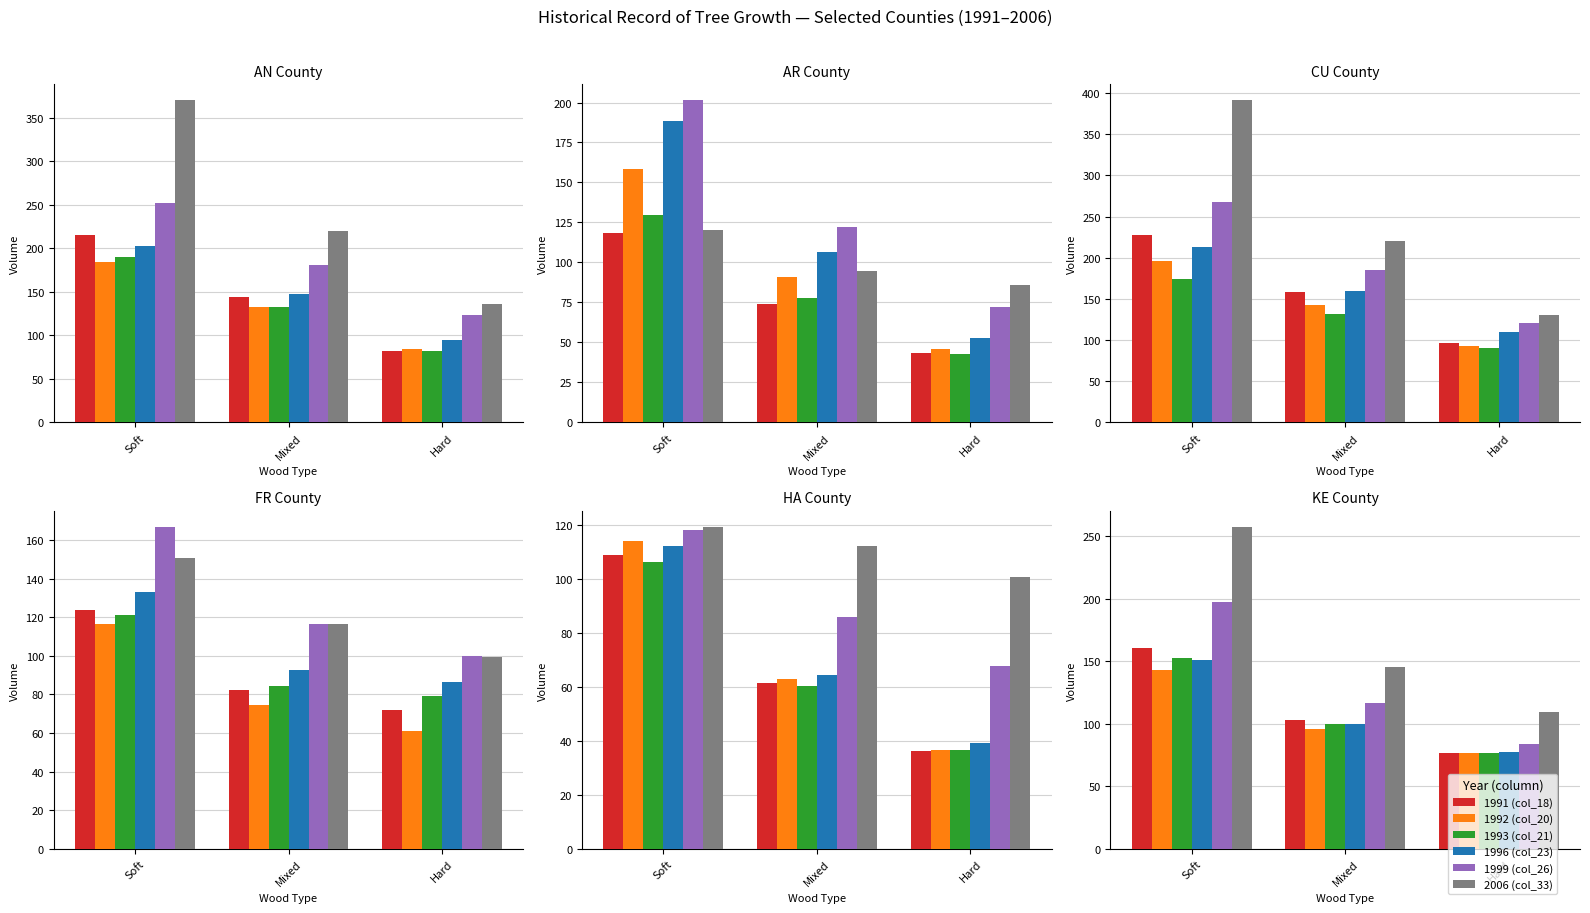

Where does the 1991 (col_18) series first go above 103?

Soft